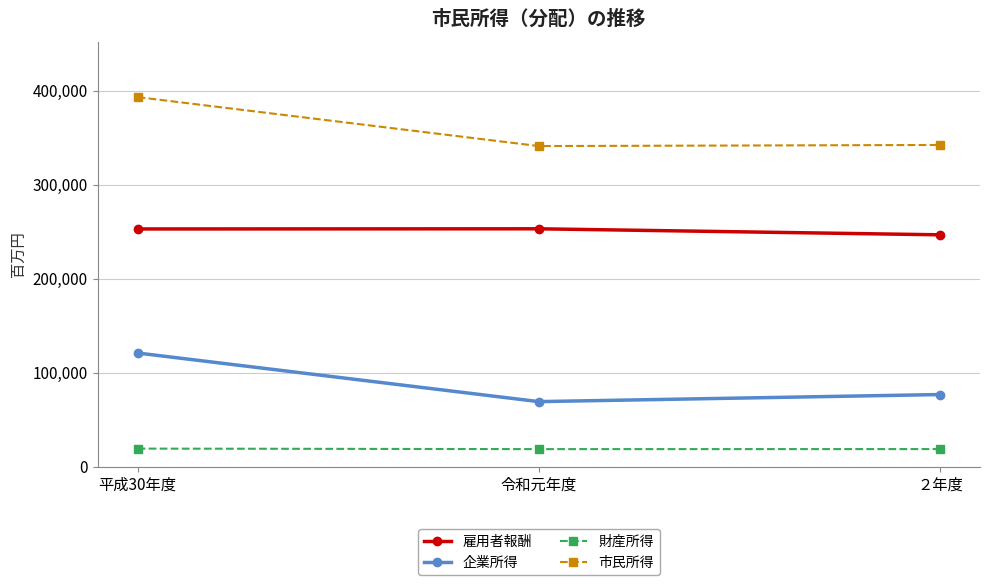

What is the sum of the 市民所得 values at ２年度 and 平成30年度?

735271